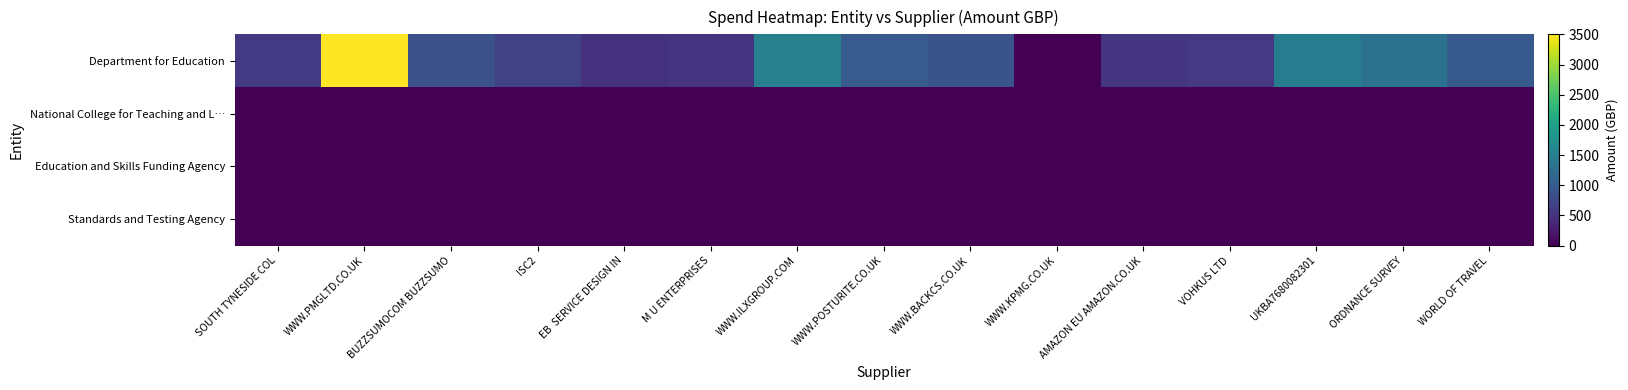

Reading left to right, list all the values displayed in this chart.

Department for Education: SOUTH TYNESIDE COL=599.4	WWW.PMGLTD.CO.UK=3520.3	BUZZSUMOCOM BUZZSUMO=866.9	ISC2=672.0	EB  SERVICE DESIGN IN=512.6	M U ENTERPRISES=543.0	WWW.ILXGROUP.COM=1524.9	WWW.POSTURITE.CO.UK=1007.8	WWW.BACKCS.CO.UK=895.2	WWW.KPMG.CO.UK=0.0	AMAZON EU AMAZON.CO.UK=555.0	VOHKUS LTD=580.8	UKBA7680082301=1476.0	ORDNANCE SURVEY=1320.0	WORLD OF TRAVEL=989.2
National College for Teaching and L…: SOUTH TYNESIDE COL=0.0	WWW.PMGLTD.CO.UK=0.0	BUZZSUMOCOM BUZZSUMO=0.0	ISC2=0.0	EB  SERVICE DESIGN IN=0.0	M U ENTERPRISES=0.0	WWW.ILXGROUP.COM=0.0	WWW.POSTURITE.CO.UK=0.0	WWW.BACKCS.CO.UK=0.0	WWW.KPMG.CO.UK=0.0	AMAZON EU AMAZON.CO.UK=0.0	VOHKUS LTD=0.0	UKBA7680082301=0.0	ORDNANCE SURVEY=0.0	WORLD OF TRAVEL=0.0
Education and Skills Funding Agency: SOUTH TYNESIDE COL=0.0	WWW.PMGLTD.CO.UK=0.0	BUZZSUMOCOM BUZZSUMO=0.0	ISC2=0.0	EB  SERVICE DESIGN IN=0.0	M U ENTERPRISES=0.0	WWW.ILXGROUP.COM=0.0	WWW.POSTURITE.CO.UK=0.0	WWW.BACKCS.CO.UK=0.0	WWW.KPMG.CO.UK=0.0	AMAZON EU AMAZON.CO.UK=0.0	VOHKUS LTD=0.0	UKBA7680082301=0.0	ORDNANCE SURVEY=0.0	WORLD OF TRAVEL=0.0
Standards and Testing Agency: SOUTH TYNESIDE COL=0.0	WWW.PMGLTD.CO.UK=0.0	BUZZSUMOCOM BUZZSUMO=0.0	ISC2=0.0	EB  SERVICE DESIGN IN=0.0	M U ENTERPRISES=0.0	WWW.ILXGROUP.COM=0.0	WWW.POSTURITE.CO.UK=0.0	WWW.BACKCS.CO.UK=0.0	WWW.KPMG.CO.UK=0.0	AMAZON EU AMAZON.CO.UK=0.0	VOHKUS LTD=0.0	UKBA7680082301=0.0	ORDNANCE SURVEY=0.0	WORLD OF TRAVEL=0.0